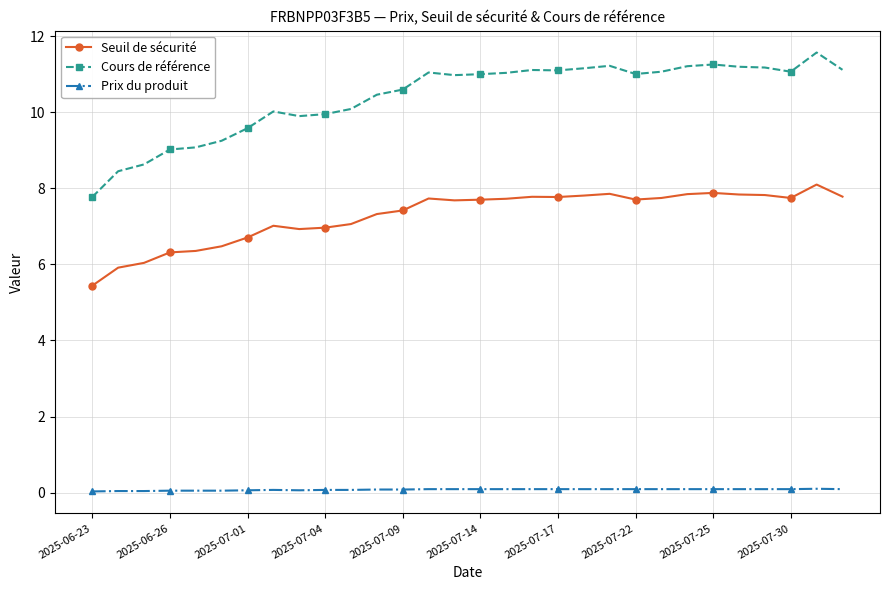

What is the value of the Seuil de sécurité point at the 21st from the left?

7.9